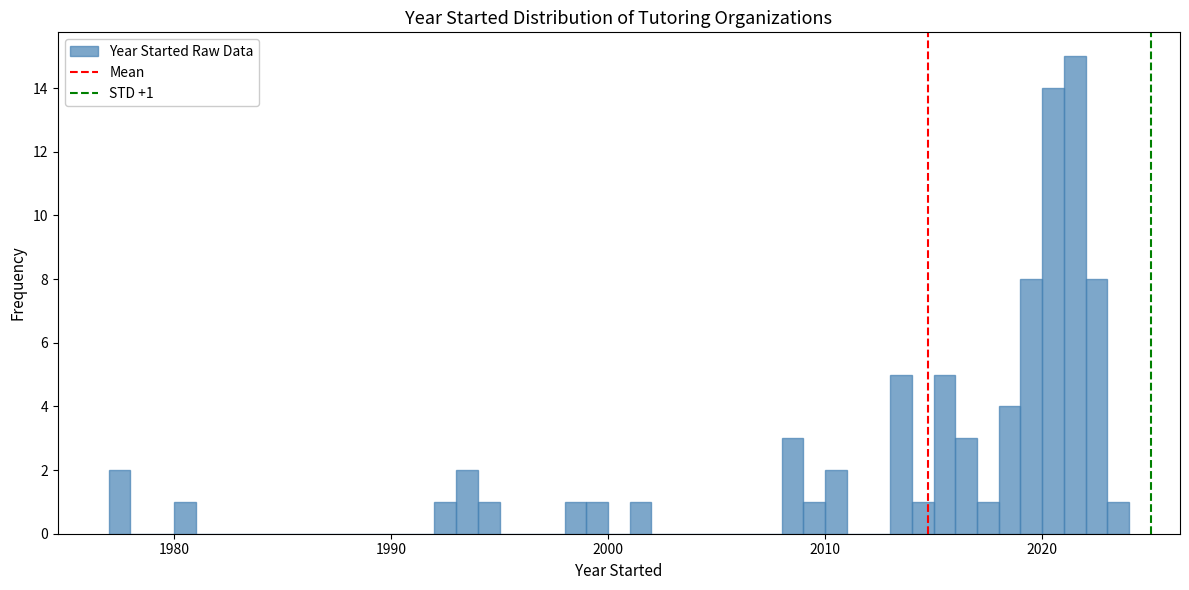

Read against the x-axis, roughly where is the centre of the tallest bar?

2022